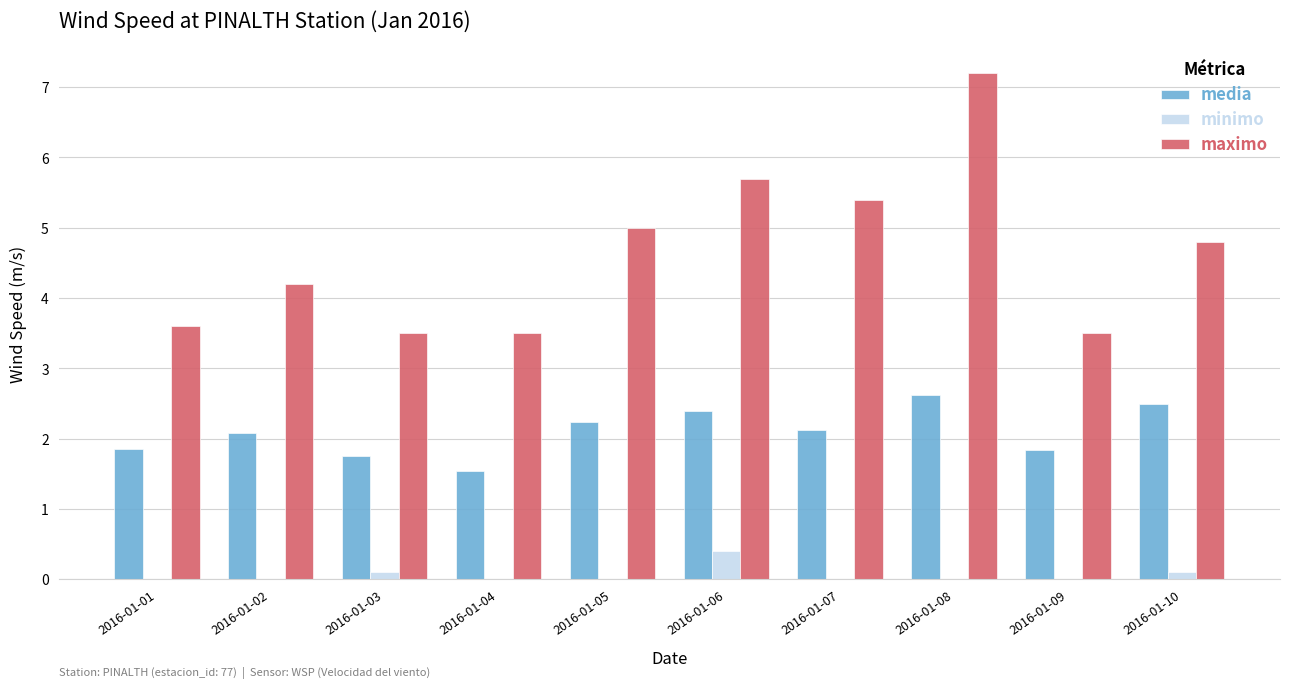

True or false: minimo has a value of 0.3 at 2016-01-07.

False